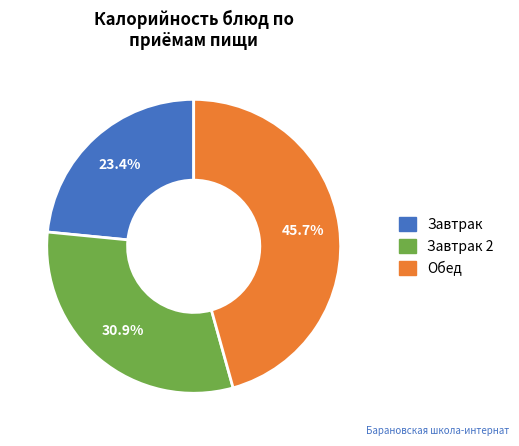

Does any single category account for the majority?

No